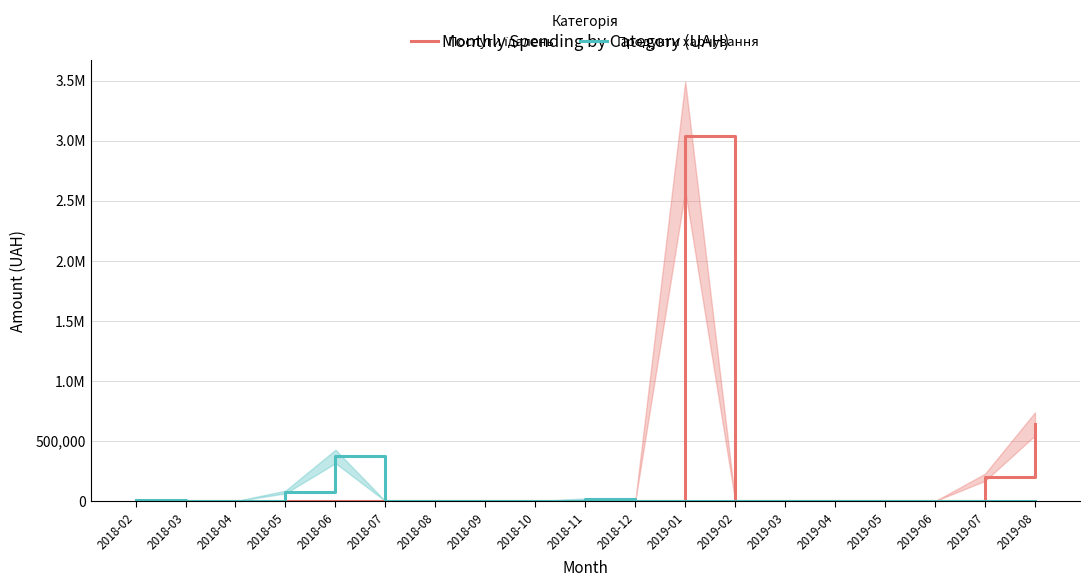

What is the label of the 11th point from the right?

2018-10